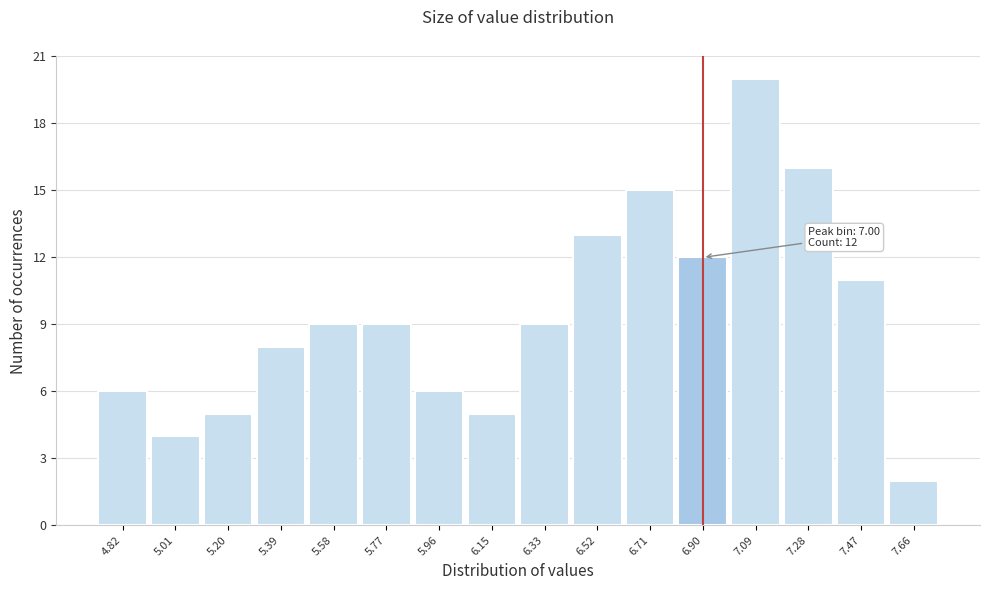

Reading right to left, extract all data points from this chart.

2	11	16	20	12	15	13	9	5	6	9	9	8	5	4	6